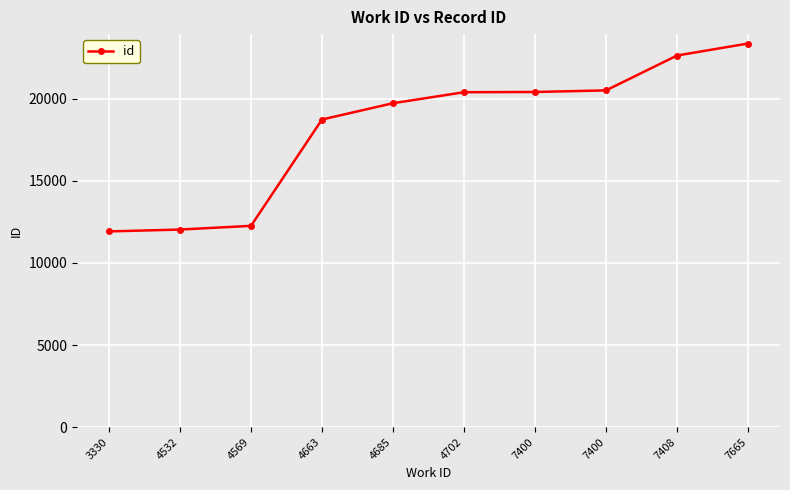

Count the number of data series in this chart.

1